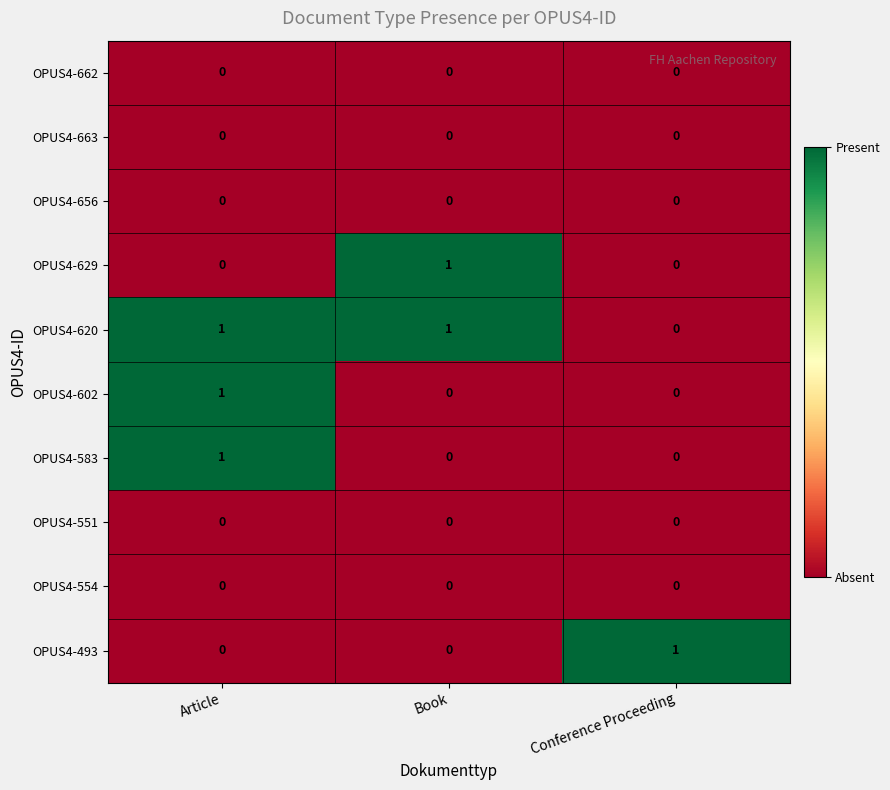

The value of OPUS4-629 at Article is 0. True or false?

True